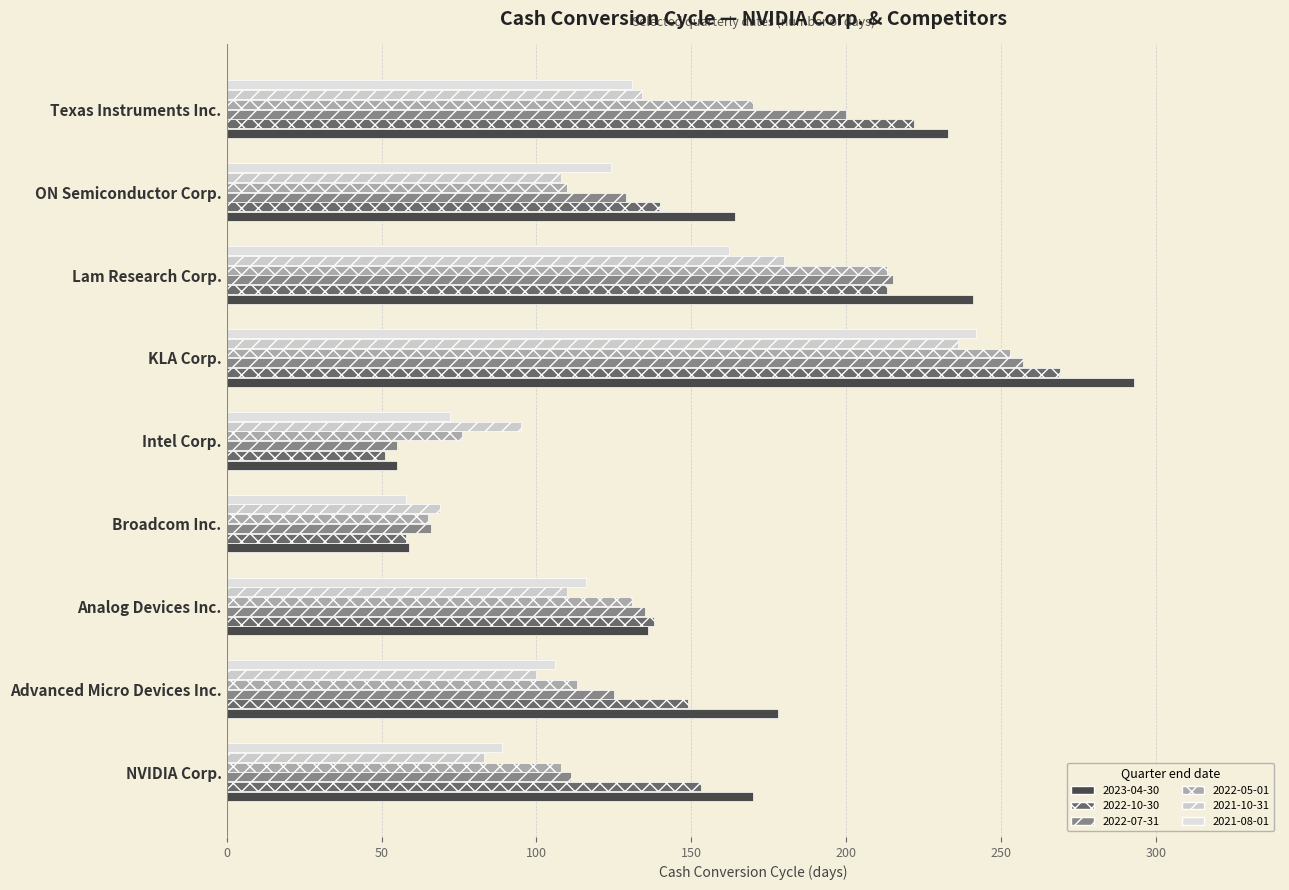

What is the highest value of the 2021-08-01 series?

242